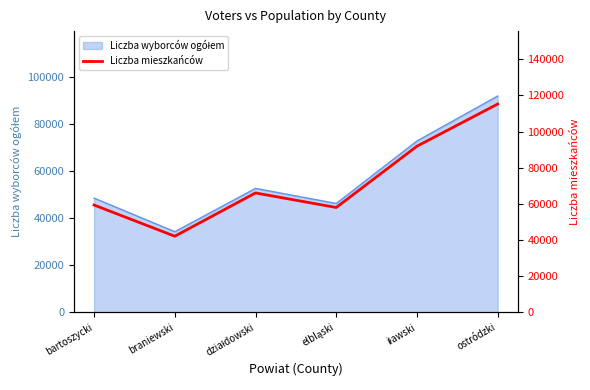

Where is the first local minimum?

braniewski